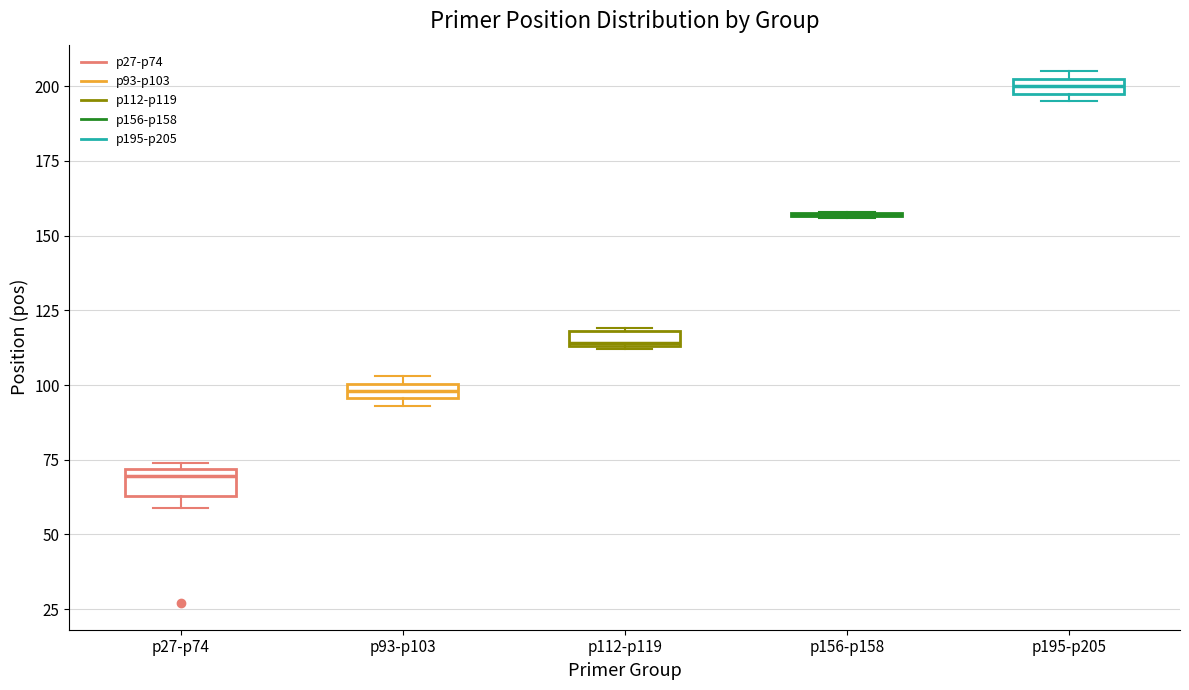

Where is the lower edge of the box for p112-p119 on the y-axis? The values are not printed on the chart, so give them approximately, as read against the axis.

115